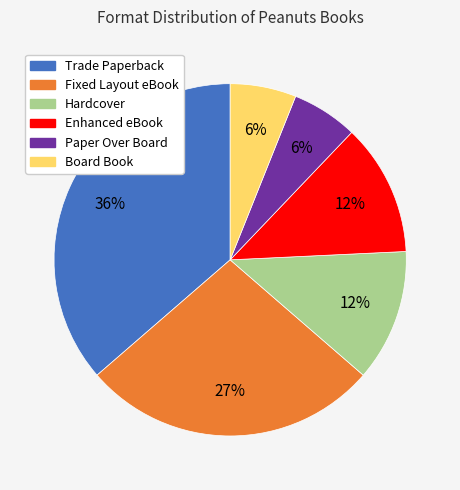

Is there any slice that represents more than half of the pie?

No